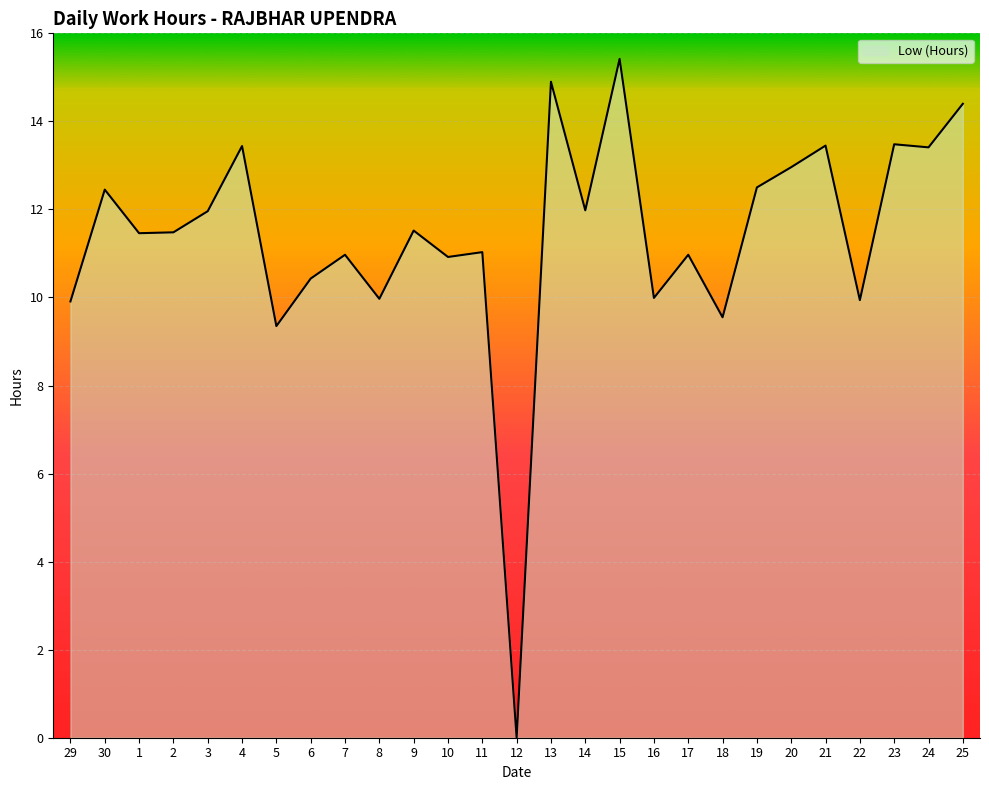

Approximately how many times larger is the value at 29 compared to 11?

0.9